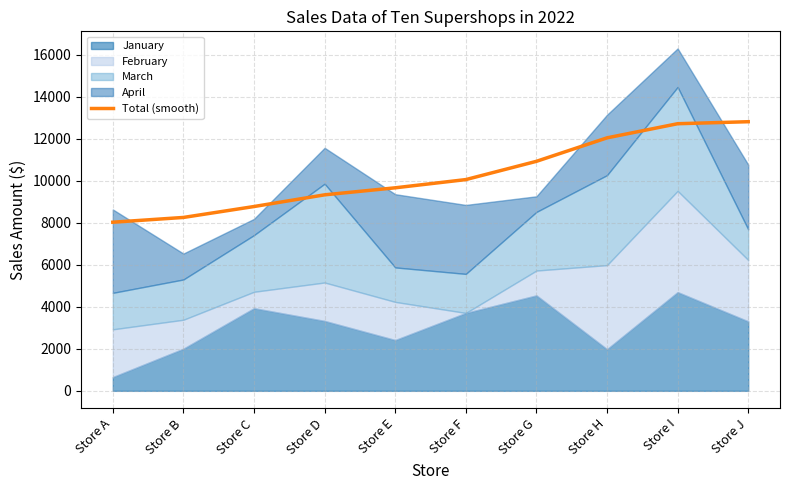

How many data points are less than 10055?

5